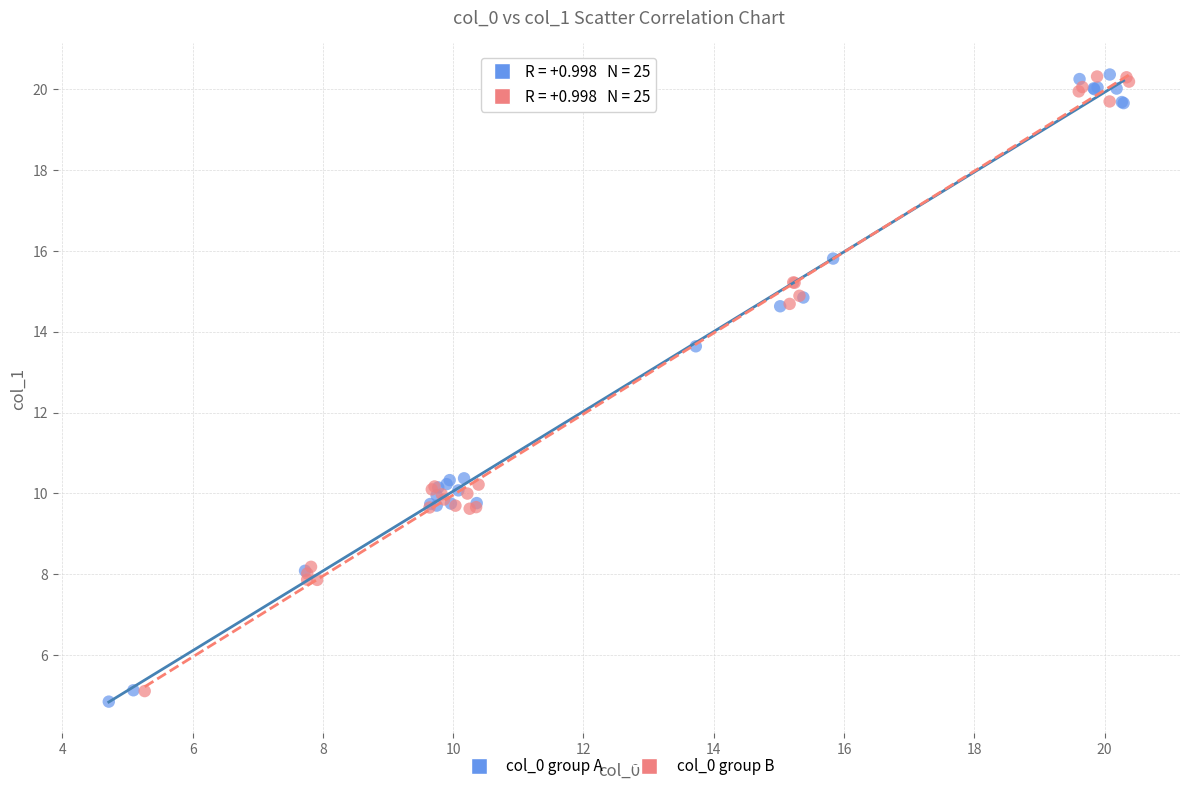

What are all the series names shown in the legend?

col_0 group A, col_0 group B